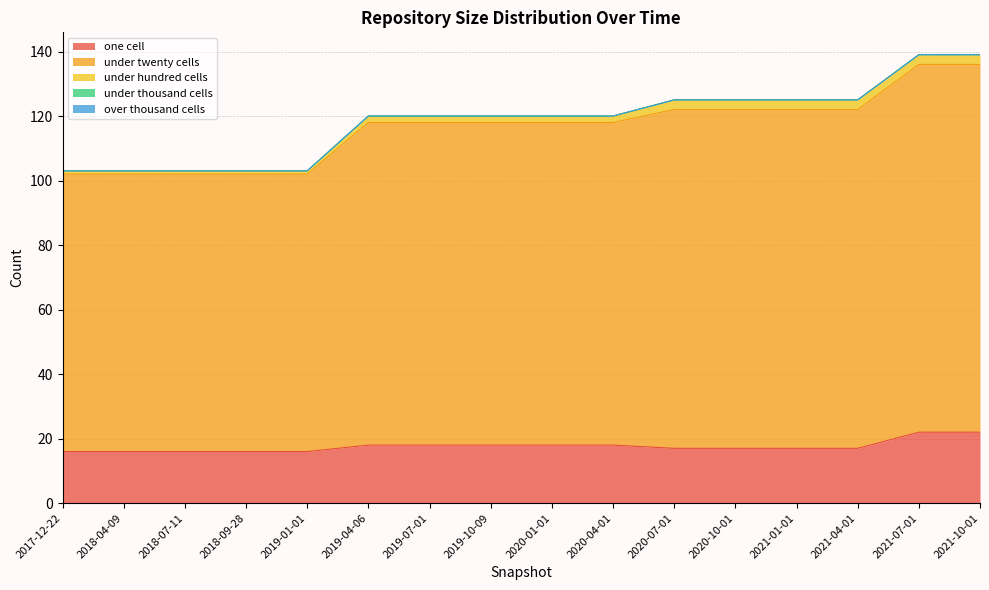

The one_cell series shows 18 at 2020-01-01. True or false?

True